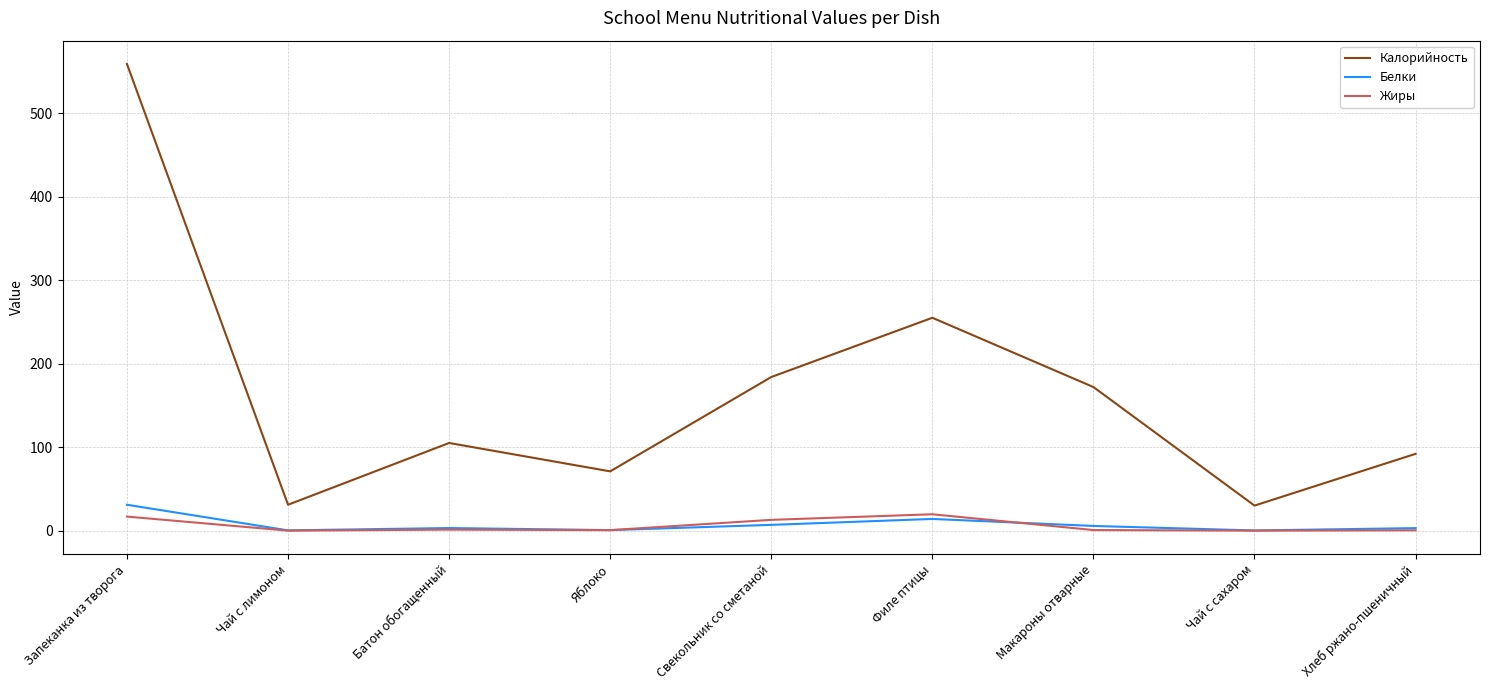

What is the difference between the second highest and second lowest values in the Калорийность series?

224.0